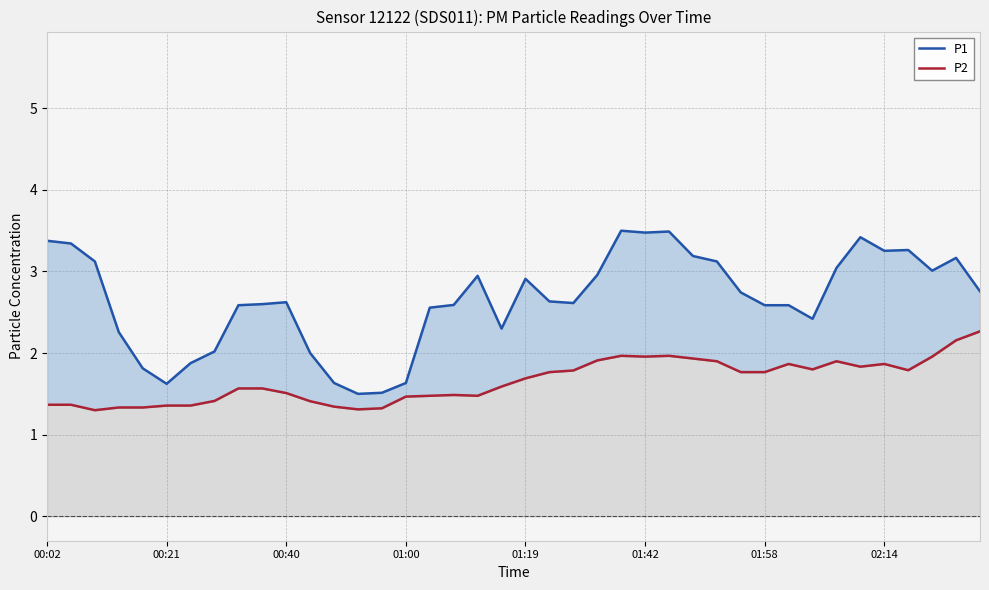

What are all the series names shown in the legend?

P1, P2